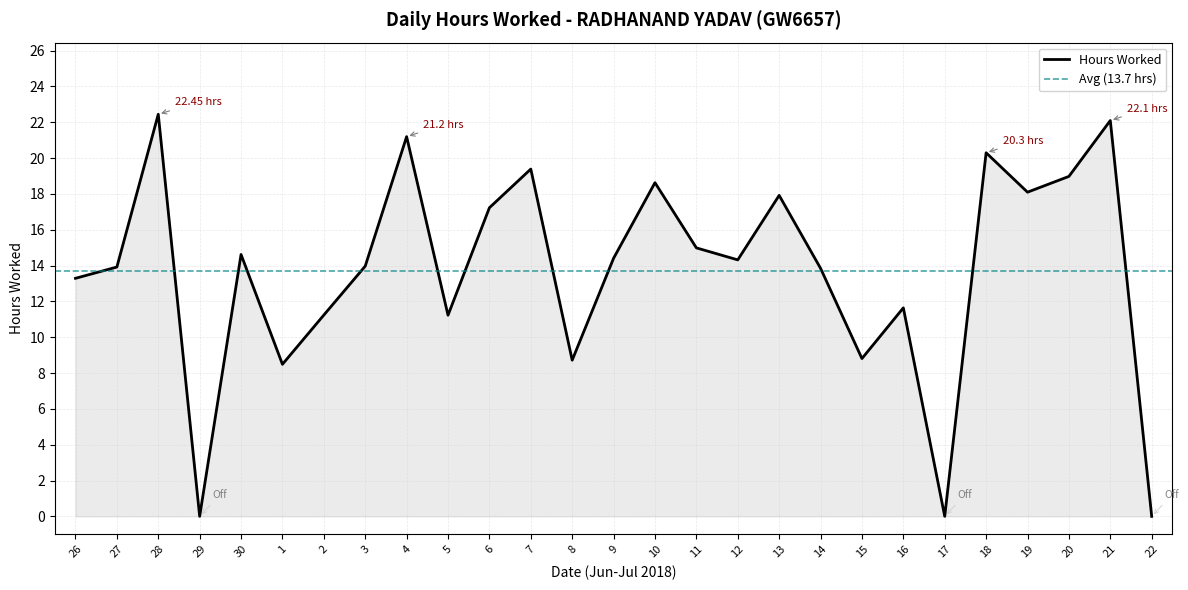

What is the change in value from 2 to 8?

-2.5